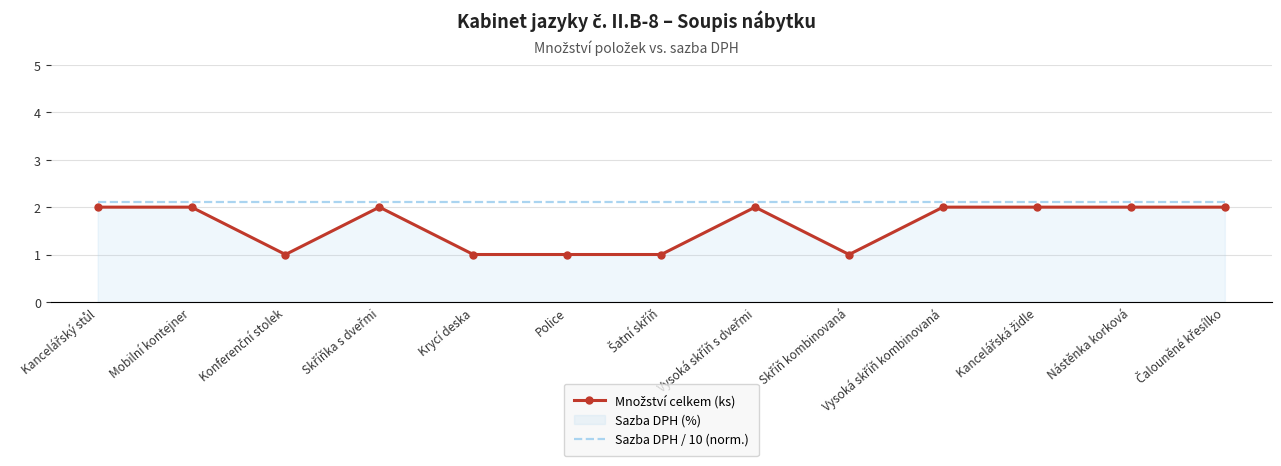

What is the difference between the maximum and minimum values in the Množství celkem (ks) series?

1.0